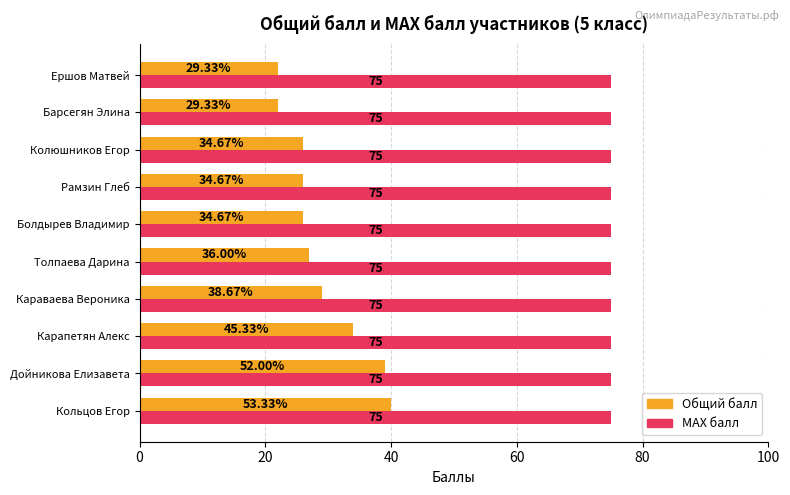

What is the spread (max minus min) of values at Кольцов Егор?

35